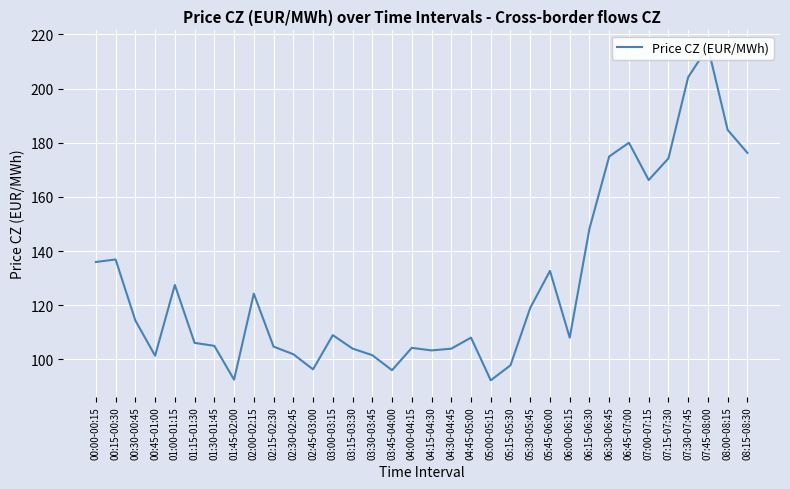

Where does the data first go above 108?

00:00-00:15